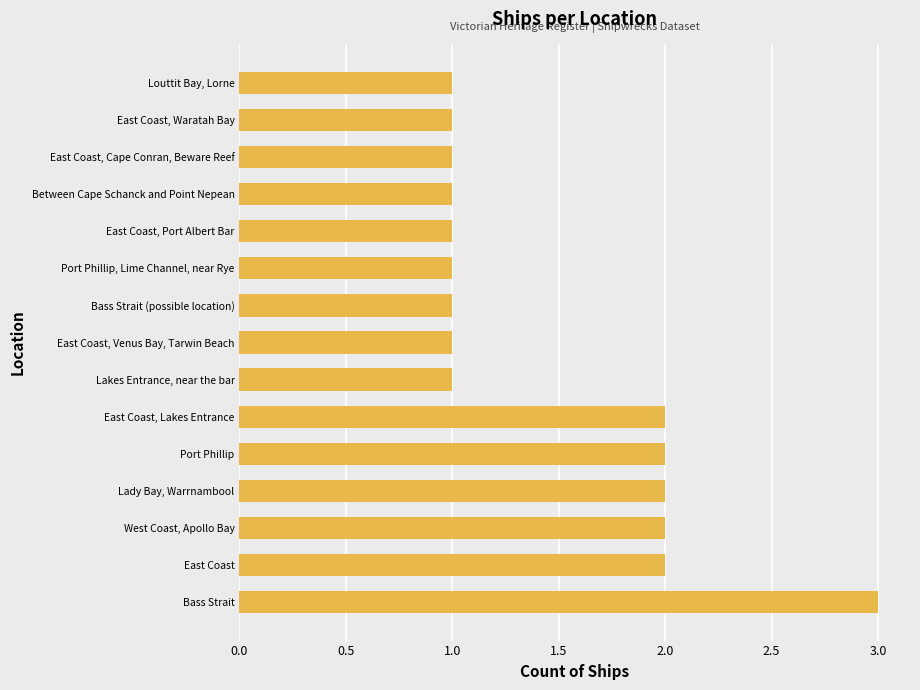

What is the sum of the values at Between Cape Schanck and Point Nepean and Lady Bay, Warrnambool?

3